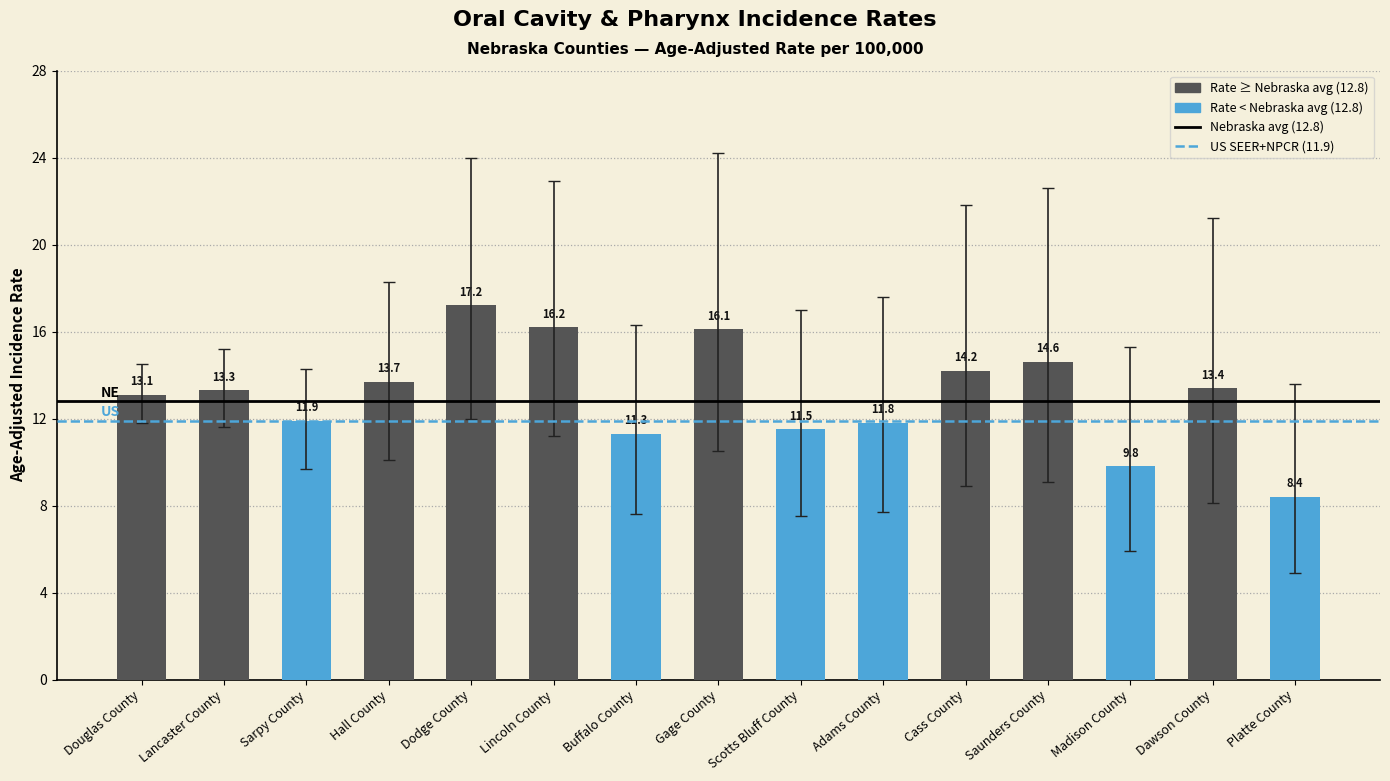

Is it true that the value at Sarpy County is 11.9?

True